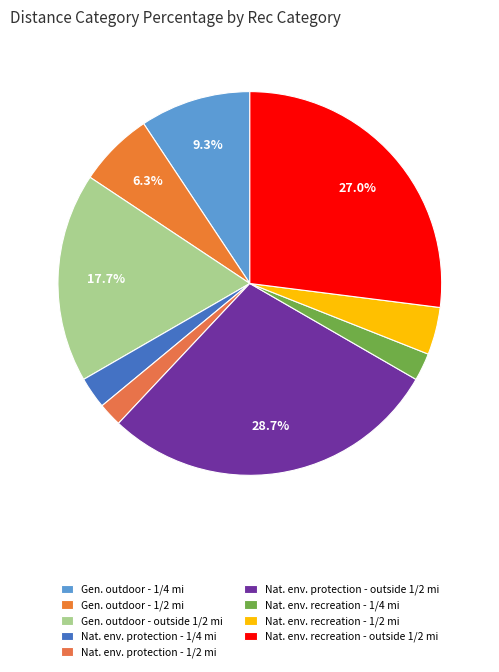

How many segments does this pie chart have?

9